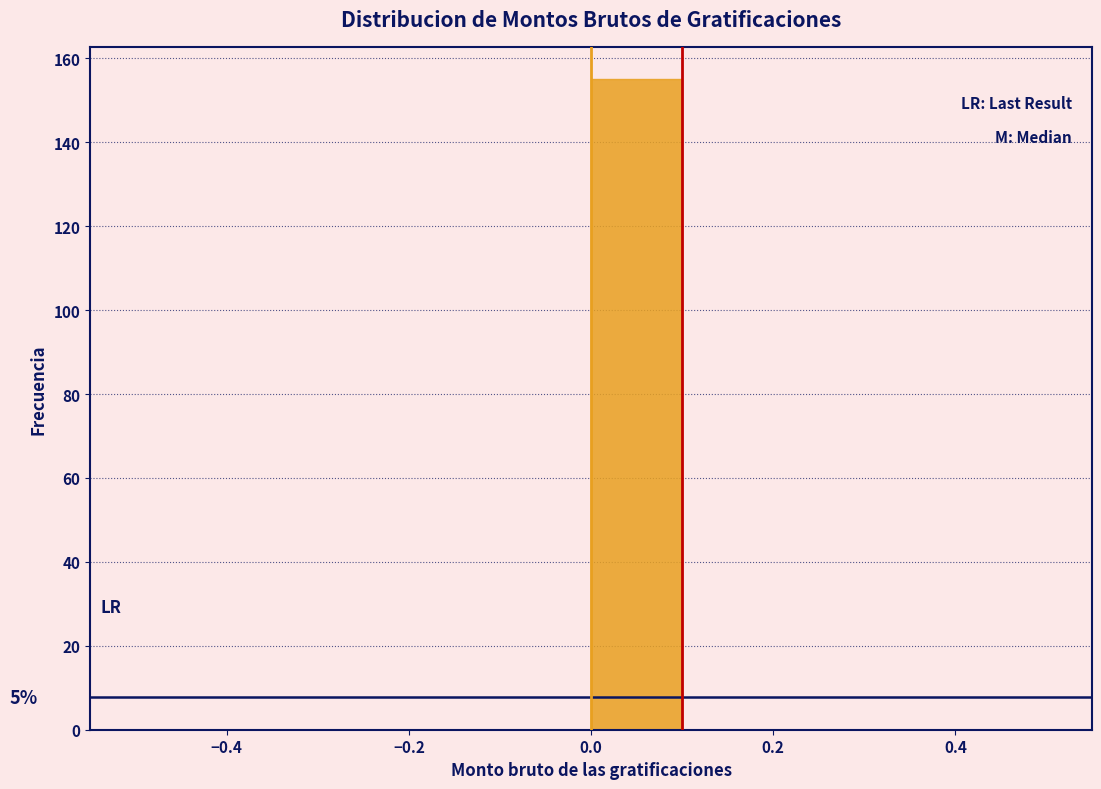

Over which range of the x-axis is the bar tallest?

0.0 to 0.1